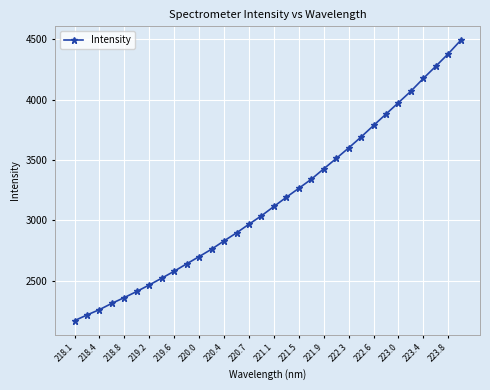

What is the minimum value shown in the chart?

2168.9